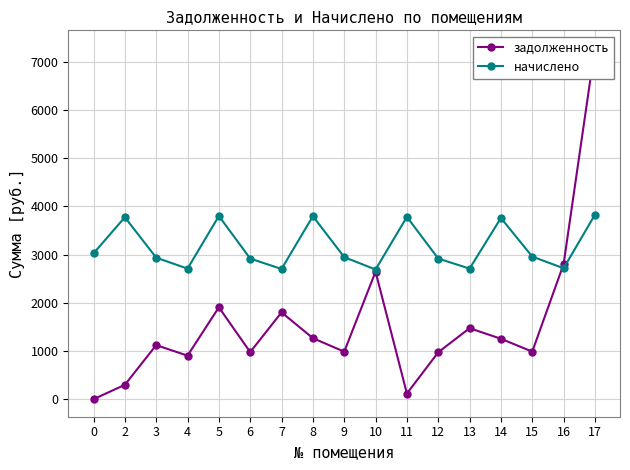

How many times do начислено and задолженность cross each other?

1